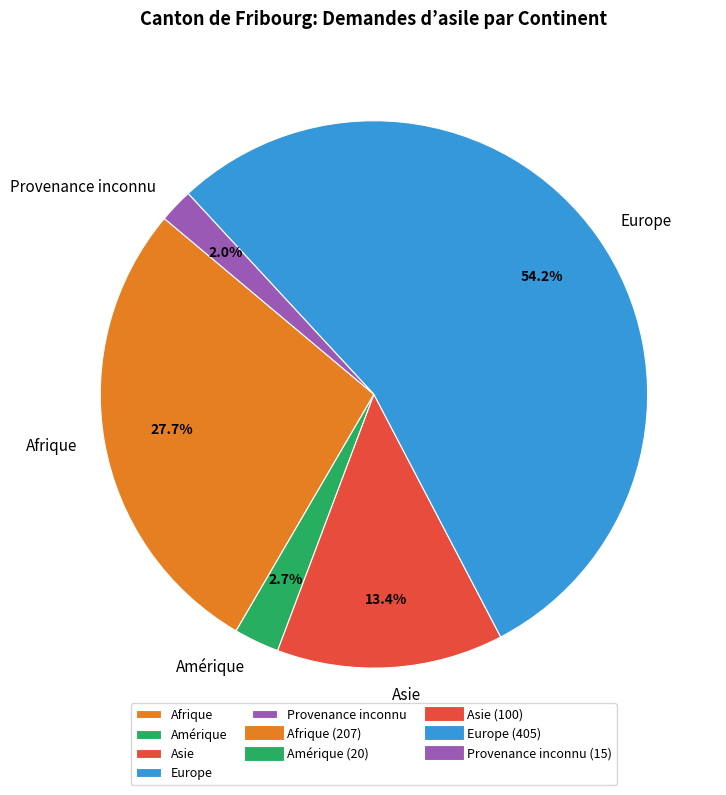

To the nearest percent, what is the average slice percentage?

20%